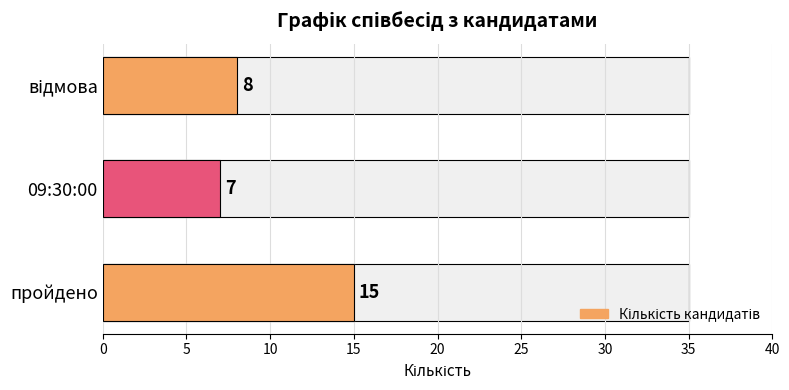

Does the chart contain any negative values?

No